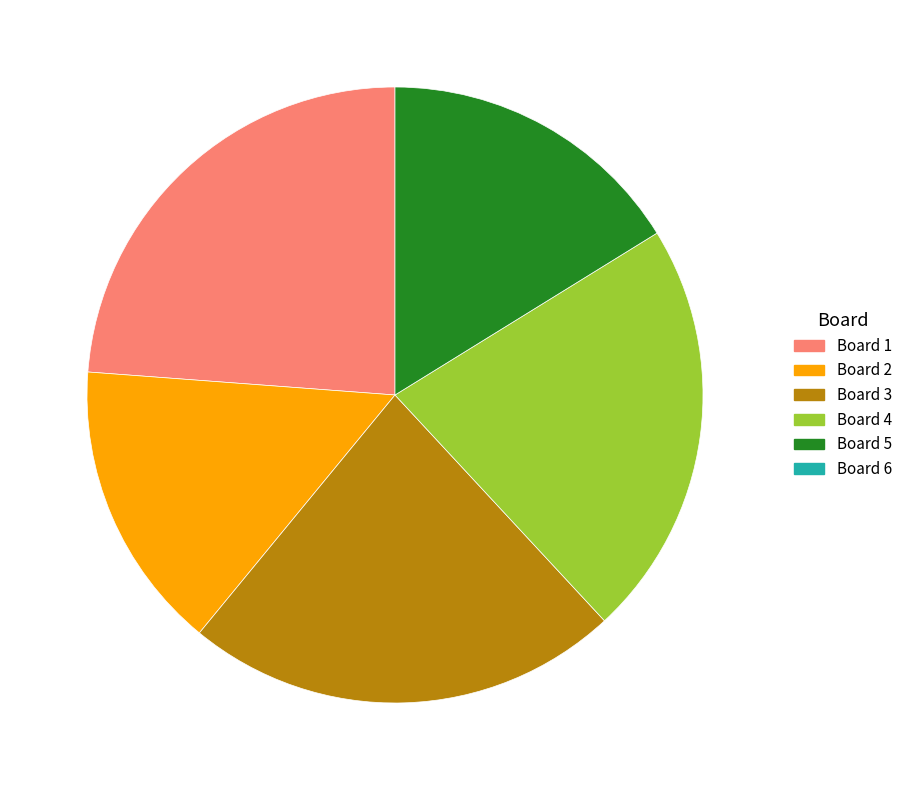

Is there a majority slice in this chart?

No